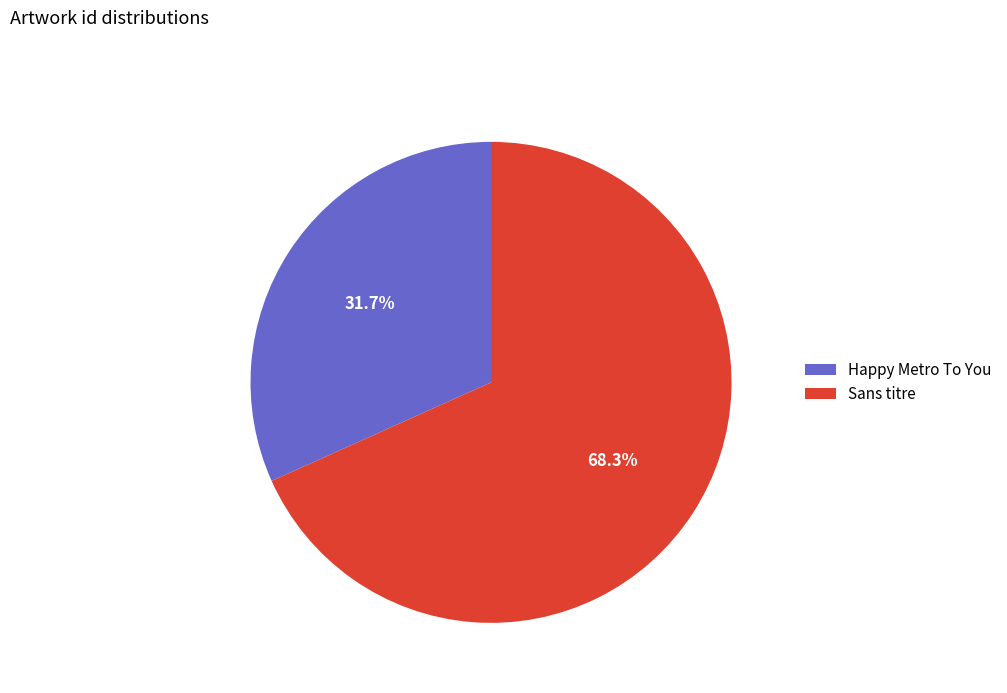

Is there any slice that represents more than half of the pie?

Yes